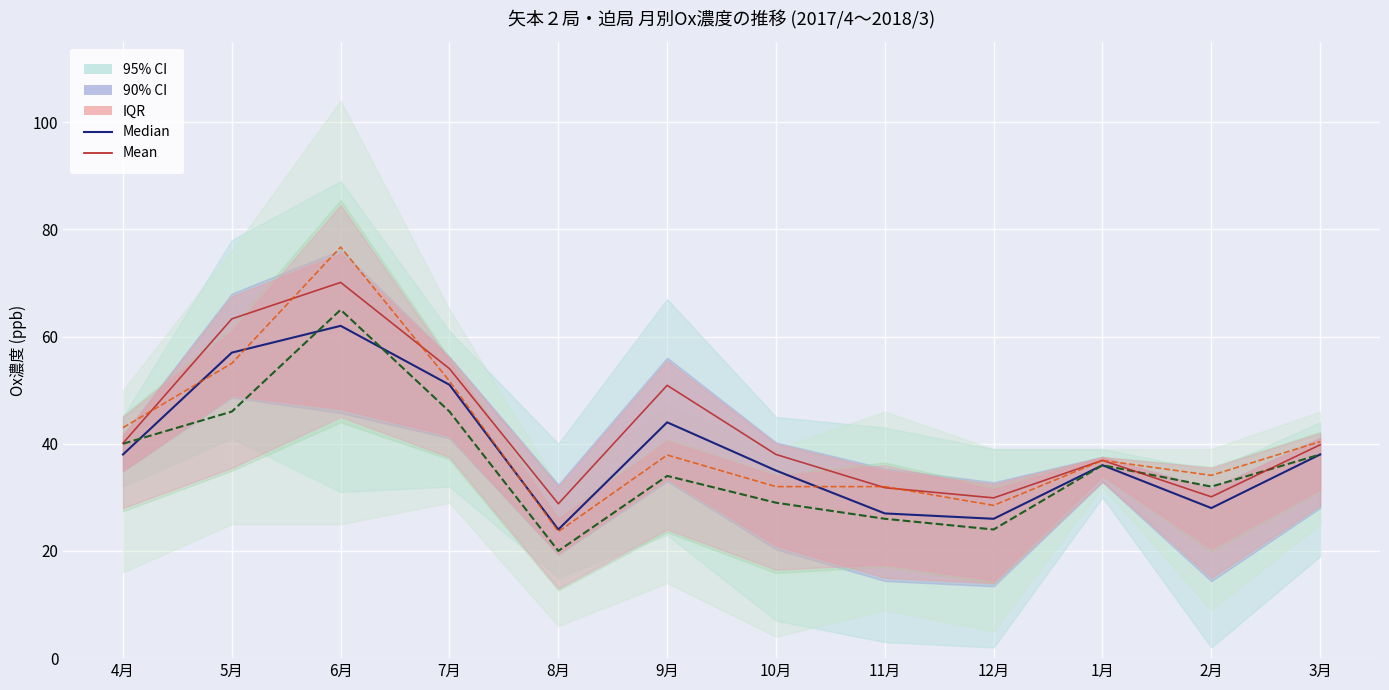

Reading left to right, extract all data points from this chart.

Median (矢本２): 4月=38.0	5月=57.0	6月=62.0	7月=51.0	8月=24.0	9月=44.0	10月=35.0	11月=27.0	12月=26.0	1月=36.0	2月=28.0	3月=38.0
Median (迫): 4月=40.0	5月=46.0	6月=65.0	7月=46.0	8月=20.0	9月=34.0	10月=29.0	11月=26.0	12月=24.0	1月=36.0	2月=32.0	3月=38.0
Mean (矢本２): 4月=40.1	5月=63.3	6月=70.1	7月=54.0	8月=28.8	9月=50.9	10月=38.0	11月=31.8	12月=29.9	1月=36.9	2月=30.1	3月=39.8
Mean (迫): 4月=43.0	5月=55.0	6月=76.7	7月=51.7	8月=23.6	9月=37.9	10月=32.0	11月=32.0	12月=28.5	1月=36.9	2月=34.1	3月=40.4